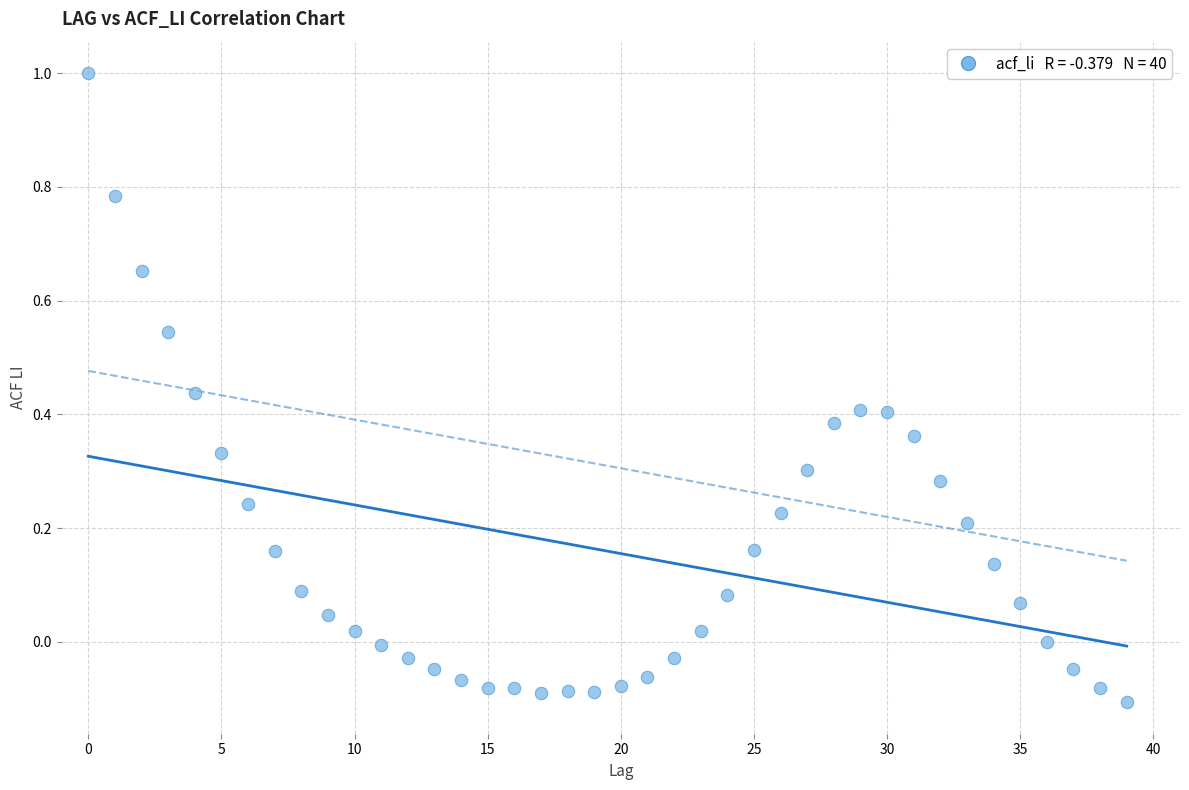

What is the range of Y values (max minus min)?

1.1